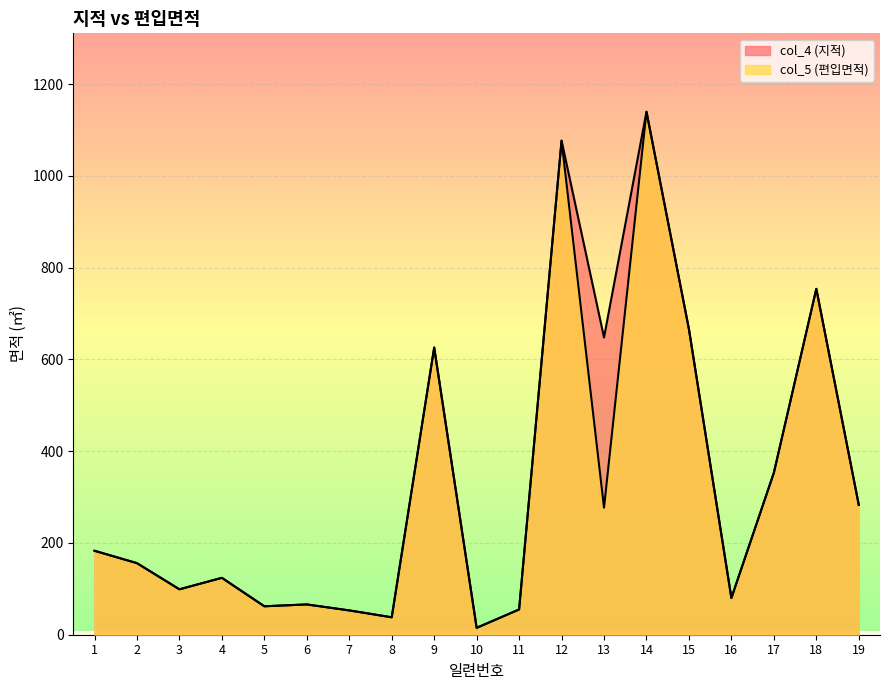

What is the approximate value of col_4 (지적) at 2, to the nearest 50?

150